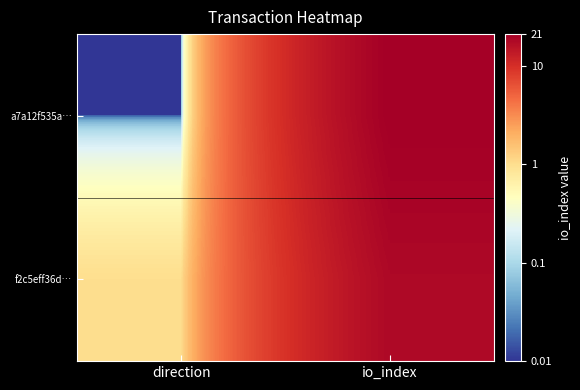

Reading right to left, transcribe all the data shown in this chart.

a7a12f535a…: io_index=21.0	direction=0.0
f2c5eff36d…: io_index=18.0	direction=1.0